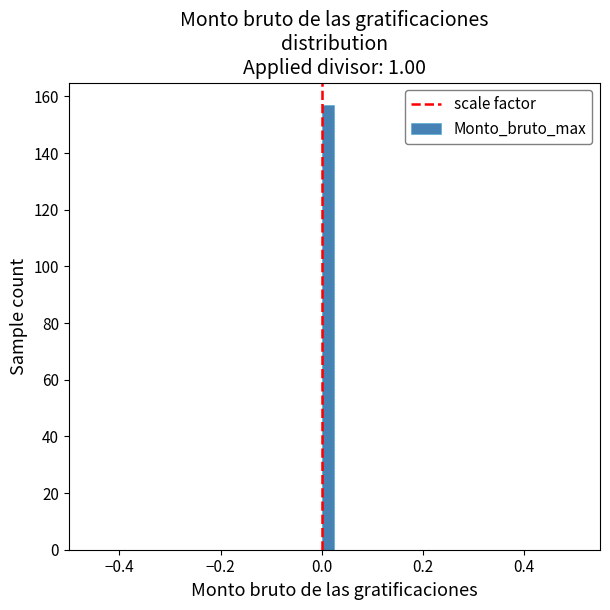

Around what value on the x-axis is the tallest bar? Give the approximate position of its centre, as read against the axis.

0.02